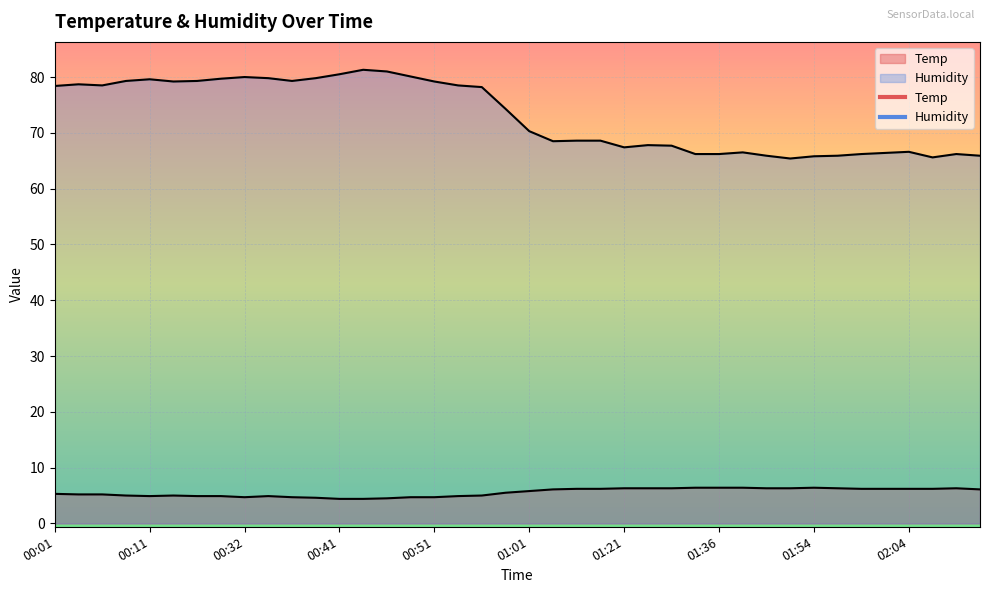

Reading left to right, list all the values displayed in this chart.

Temp: 5.3	5.2	5.2	5.0	4.9	5.0	4.9	4.9	4.7	4.9	4.7	4.6	4.4	4.4	4.5	4.7	4.7	4.9	5.0	5.5	5.8	6.1	6.2	6.2	6.3	6.3	6.3	6.4	6.4	6.4	6.3	6.3	6.4	6.3	6.2	6.2	6.2	6.2	6.3	6.1
Humidity: 78.4	78.7	78.5	79.3	79.6	79.2	79.3	79.7	80.0	79.8	79.3	79.8	80.5	81.3	81.0	80.1	79.2	78.5	78.2	74.3	70.3	68.5	68.6	68.6	67.4	67.8	67.7	66.2	66.2	66.5	65.9	65.4	65.8	65.9	66.2	66.4	66.6	65.6	66.2	65.9